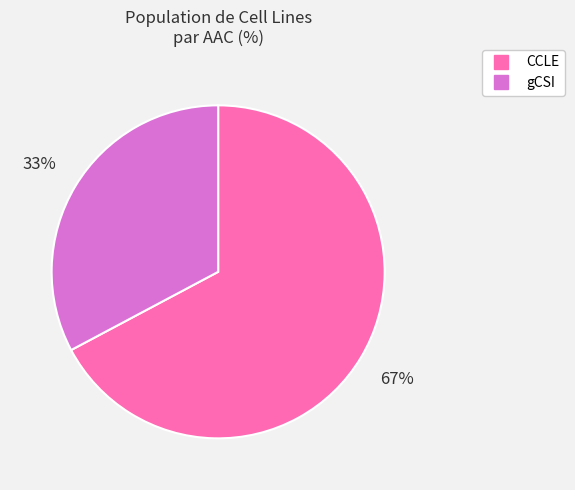

Is the sum of gCSI and CCLE greater than half?

Yes